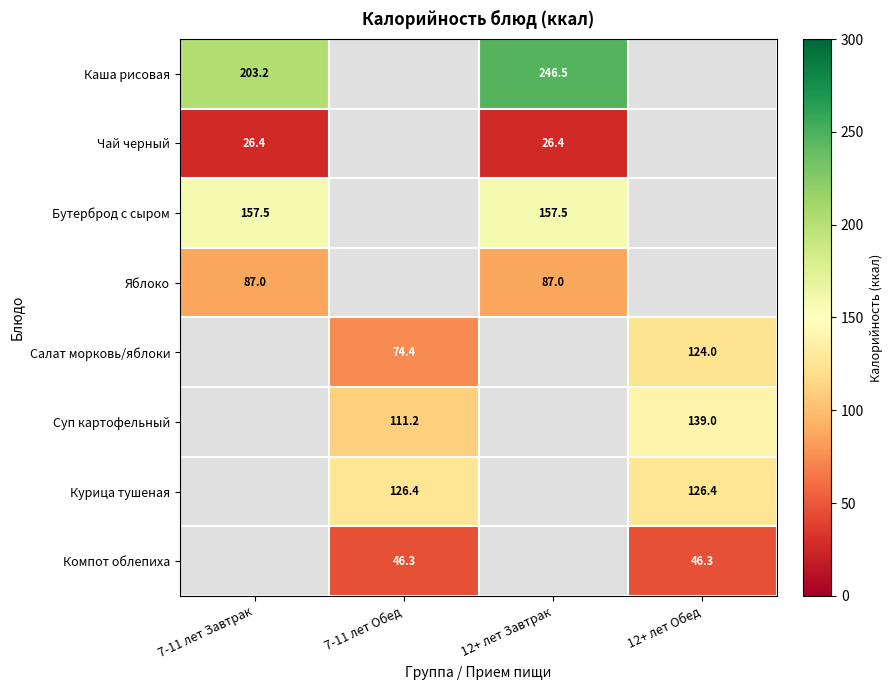

At how many categories does at least one series exceed 208?

1